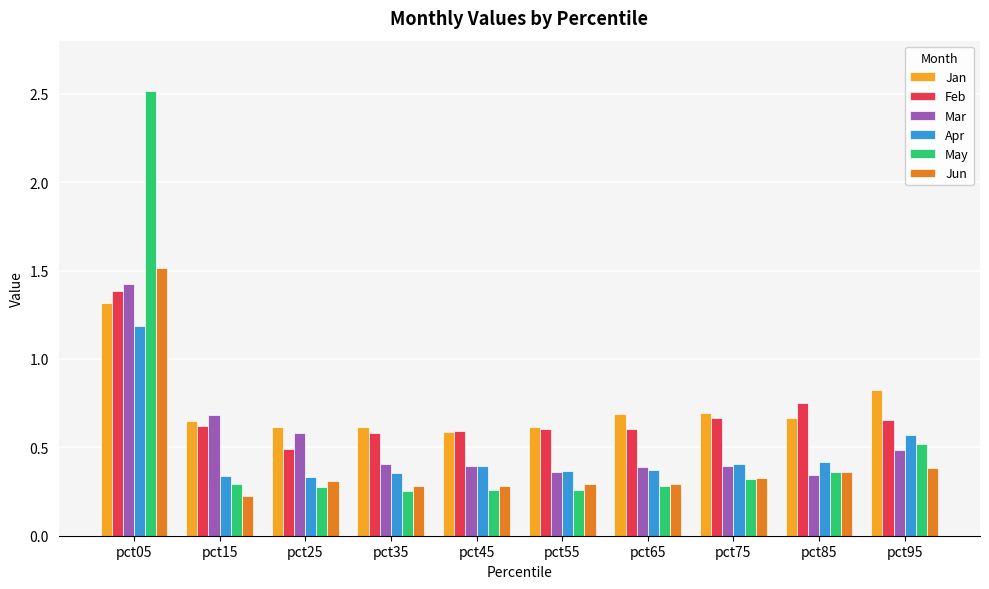

The Mar series shows 0.7 at pct95. True or false?

False